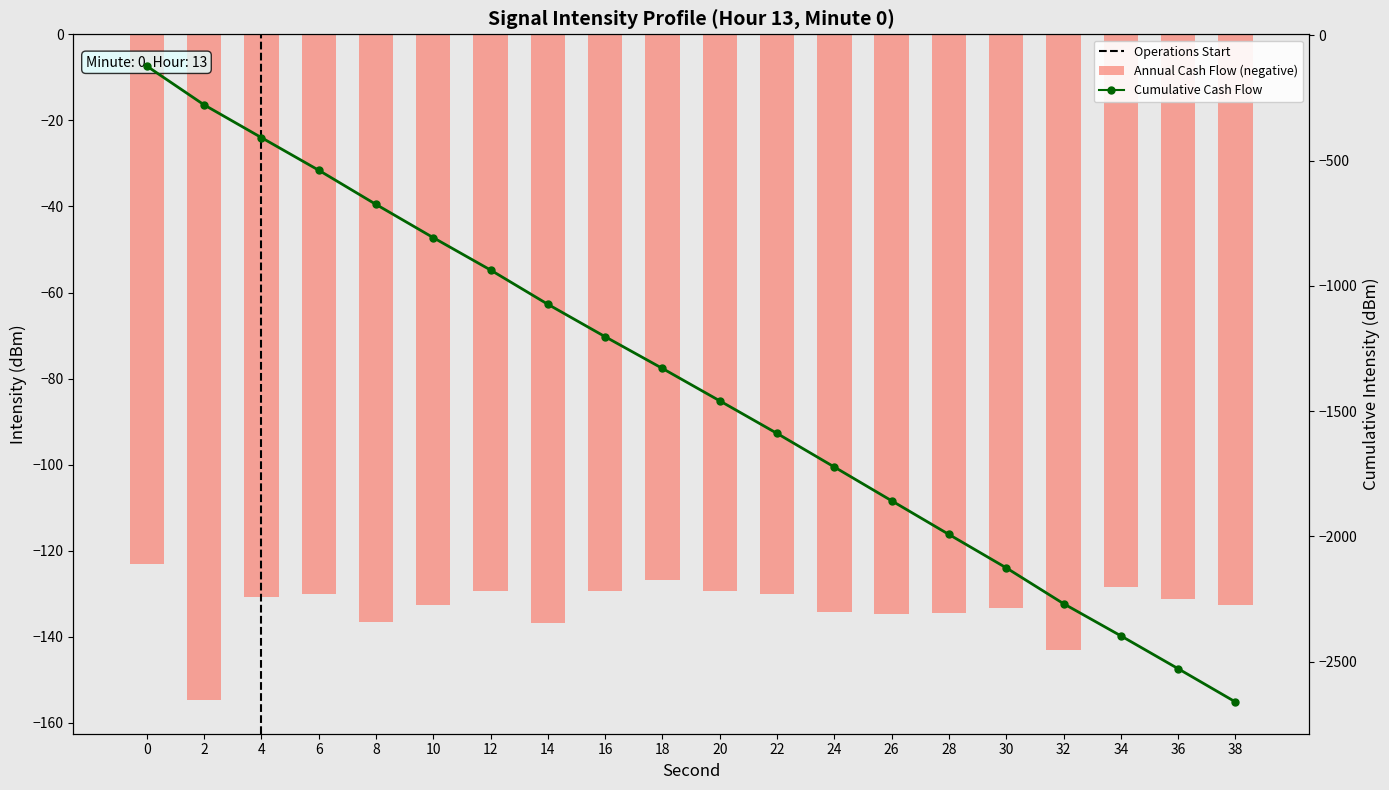

The value of Cumulative Cash Flow at 6 is -915.4. True or false?

False